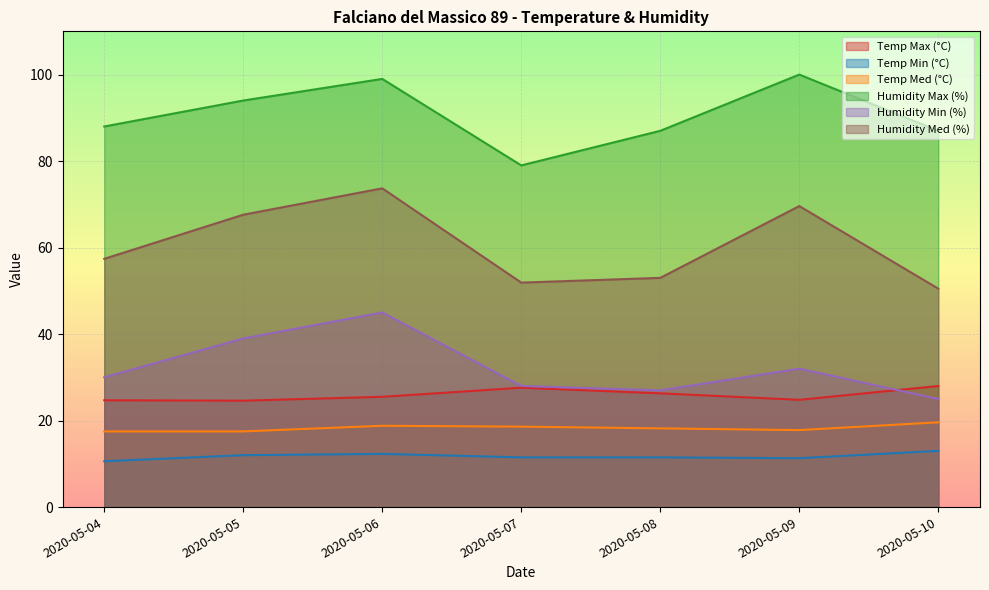

At which category is the sum across all series the highest?

2020-05-06